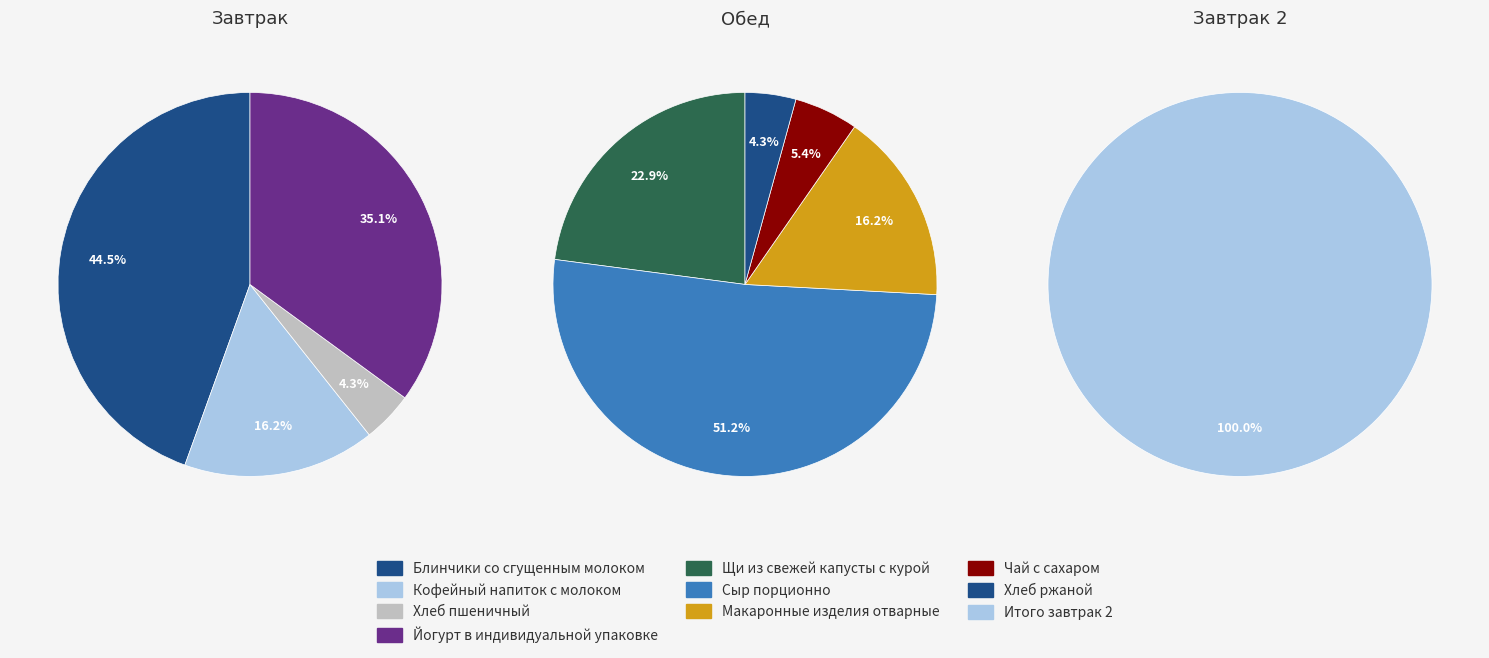

To the nearest percent, what is the combined percentage of Хлеб пшеничный and Блинчики со сгущенным молоком?

49%